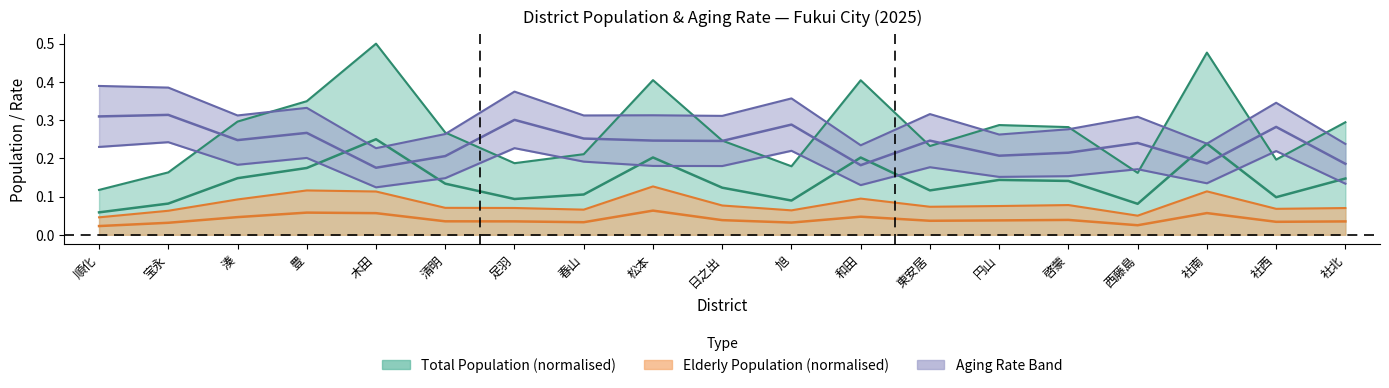

Is the value of elderly_male at 東安居 greater than the value of late_aging_rate at 円山?

No